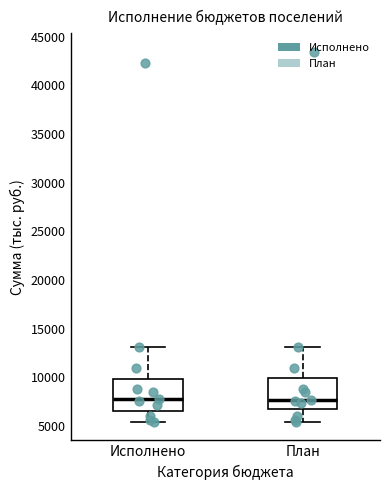

Where does the median line of the box for Исполнено sit on the y-axis? The values are not printed on the chart, so give them approximately, as read against the axis.

7500